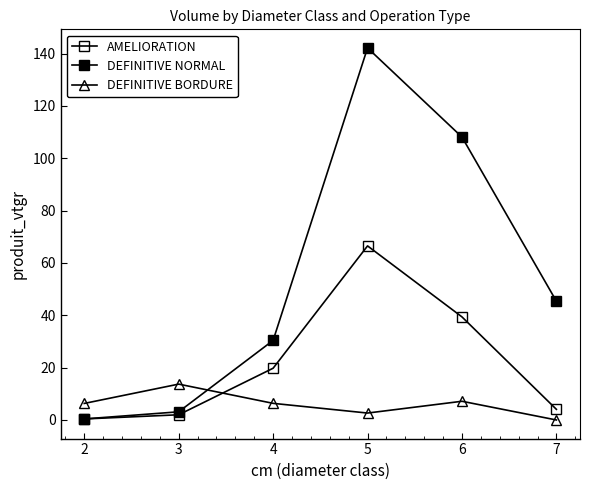

List the labels in order of DEFINITIVE BORDURE value, smallest first.

7, 5, 2, 4, 6, 3